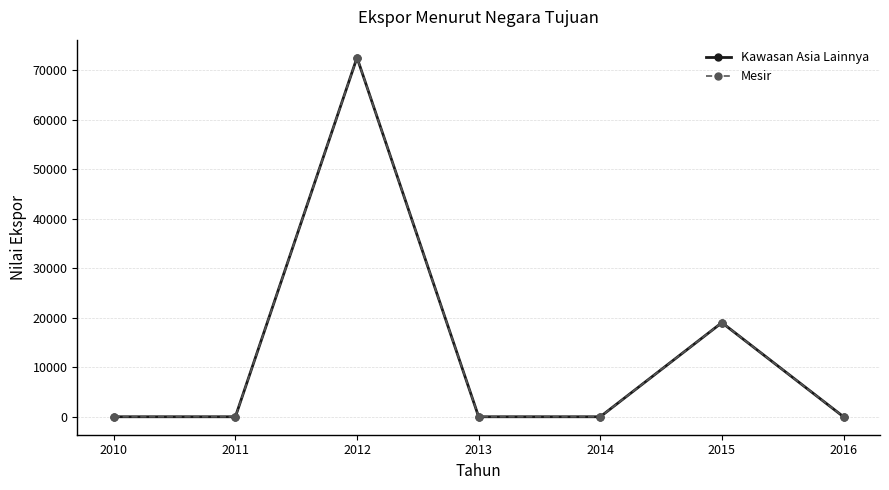

List the labels in order of Kawasan Asia Lainnya value, smallest first.

2010, 2011, 2013, 2014, 2016, 2015, 2012